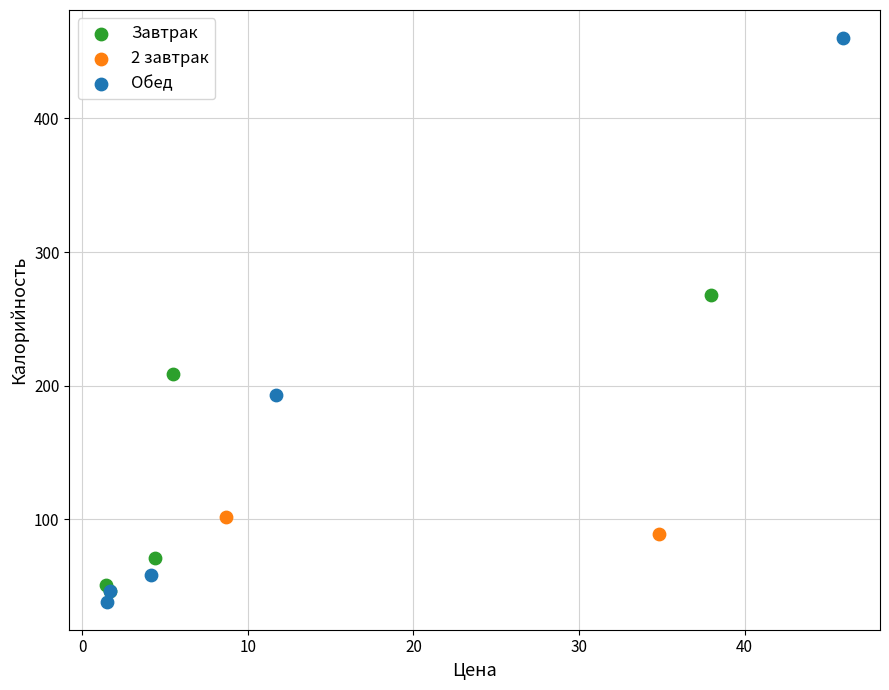

What are all the series names shown in the legend?

Завтрак, 2 завтрак, Обед